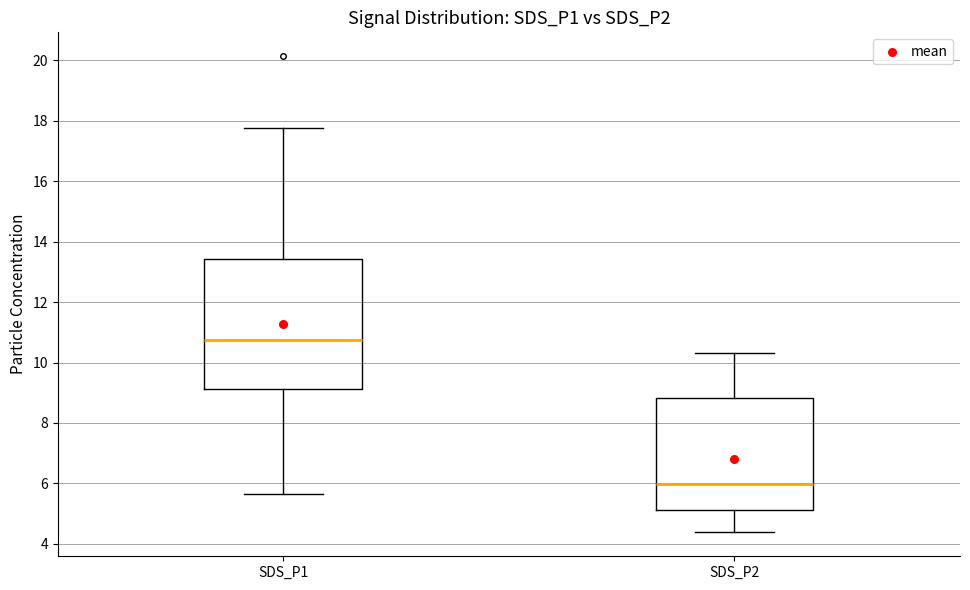

Comparing the boxes themselves (not the whiskers), which one is the tallest?

SDS_P1